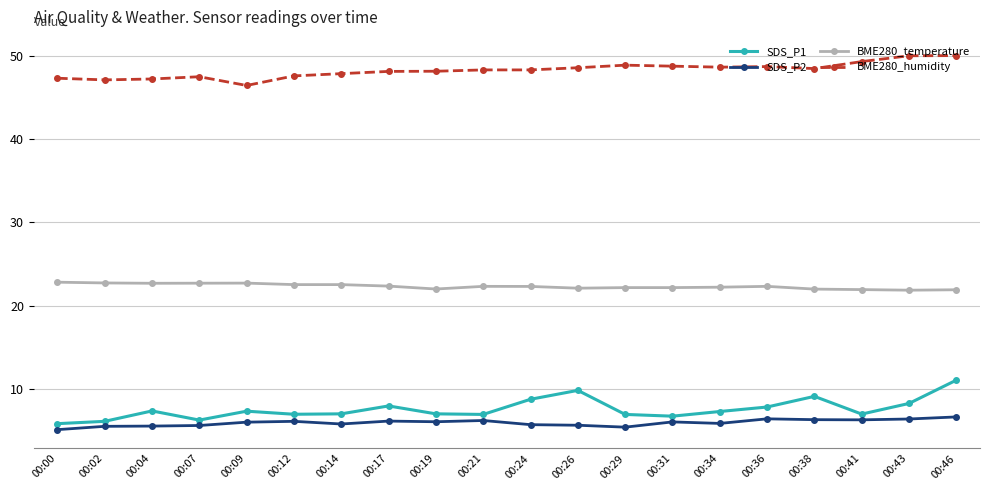

Is it true that SDS_P1 equals 11.1 at 00:46?

True